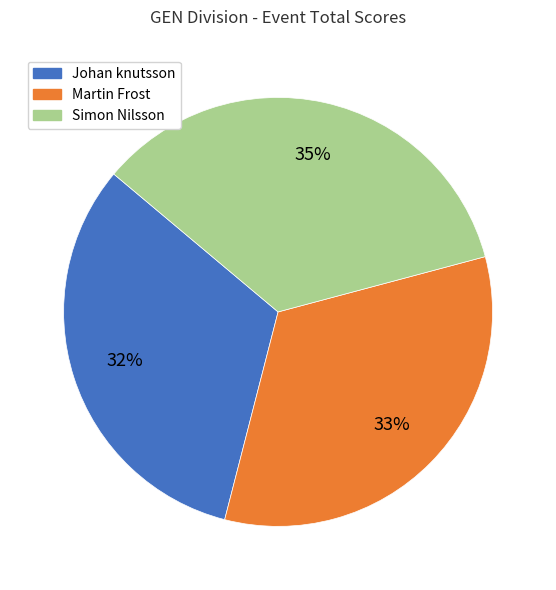

Is the sum of Johan knutsson and Martin Frost greater than half?

Yes